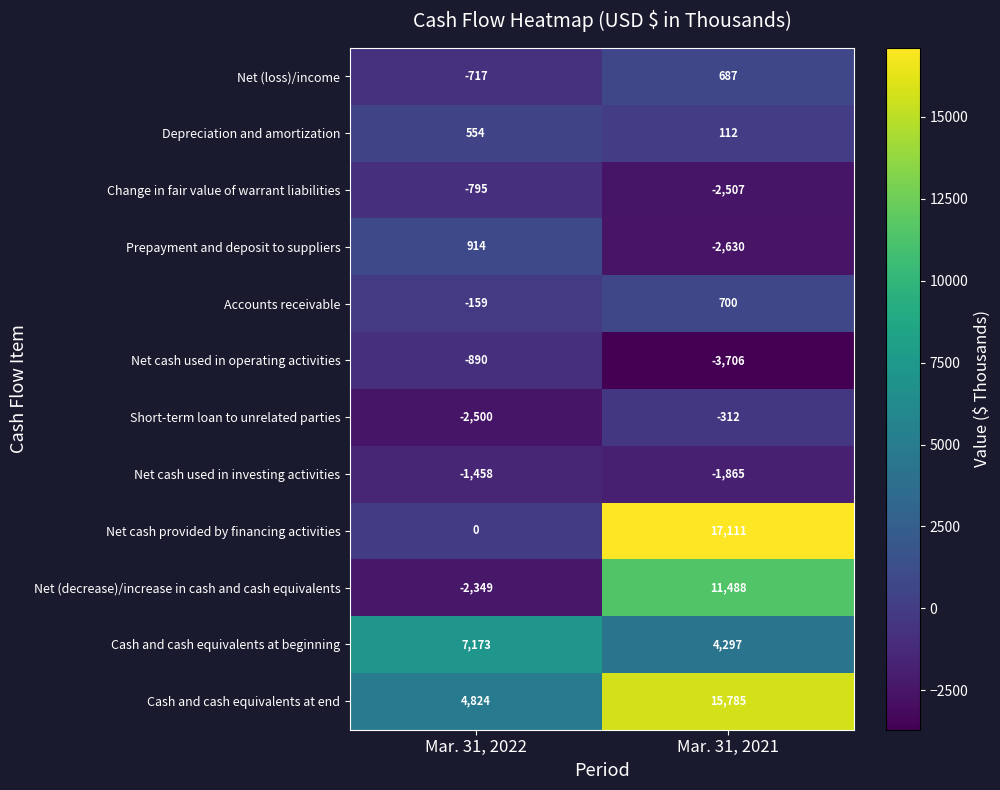

What is the sum of all Accounts receivable values?

541